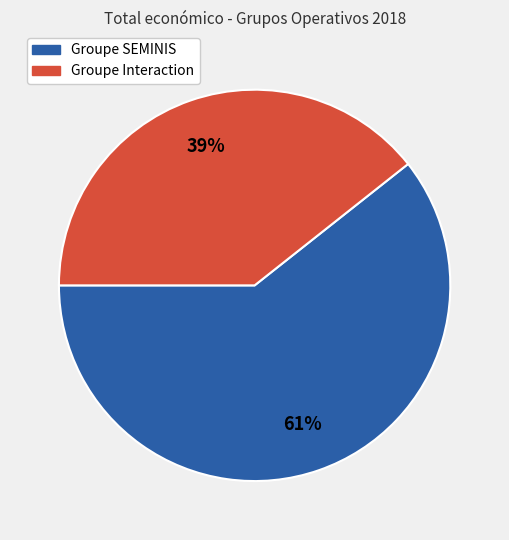

Is there any slice that represents more than half of the pie?

Yes